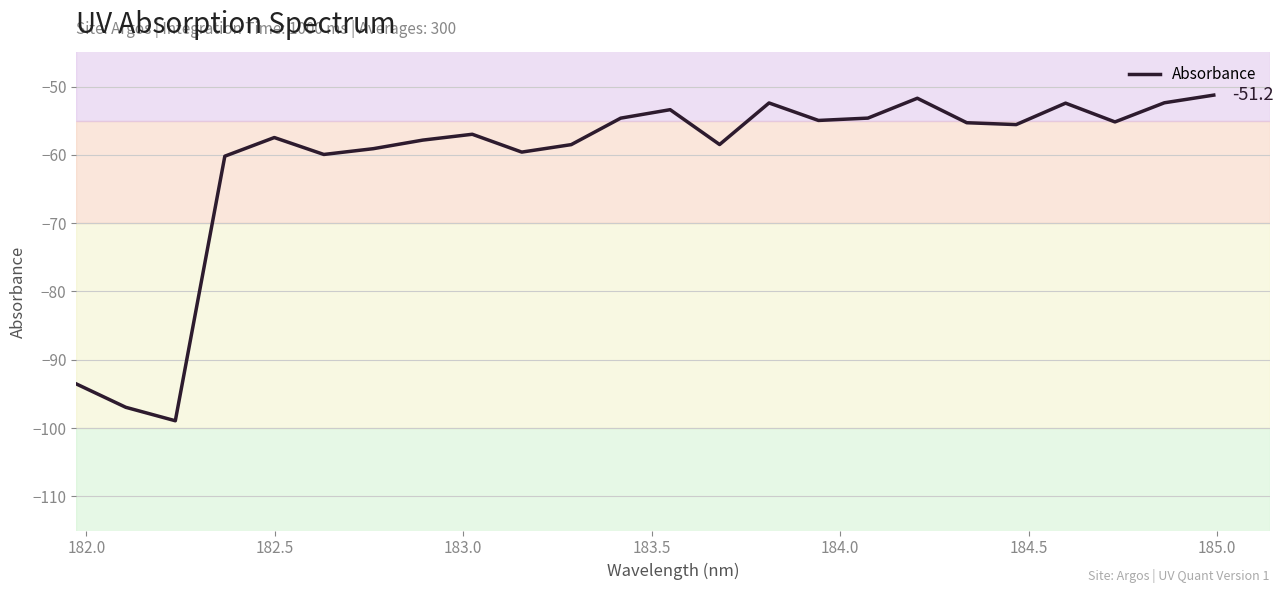

What is the difference between the maximum and minimum values?

47.7